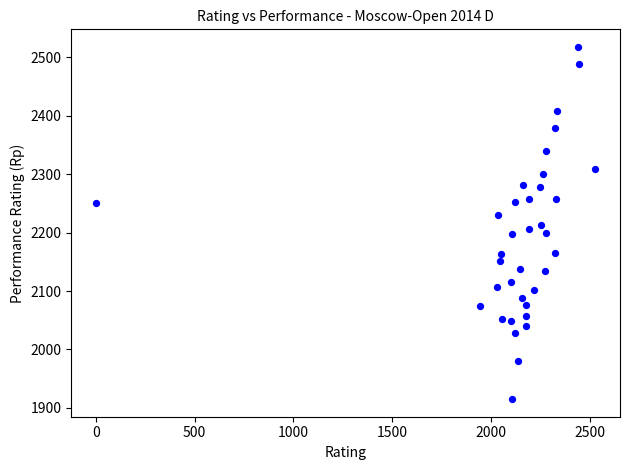

What is the range of X values (max minus min)?

2528